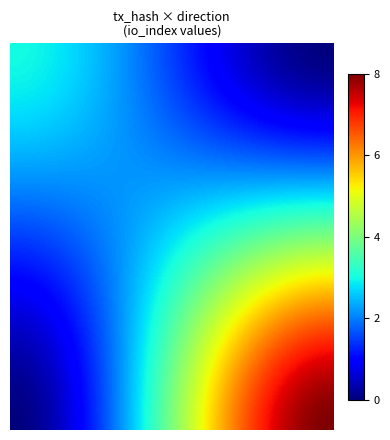

Reading right to left, list all the values displayed in this chart.

134a1ea00792df8d3829db35af807f057e1191d: io_index=3	direction=-1
3f21ddde820fa2c40d07773fc279e4409b7de88: io_index=8	direction=1